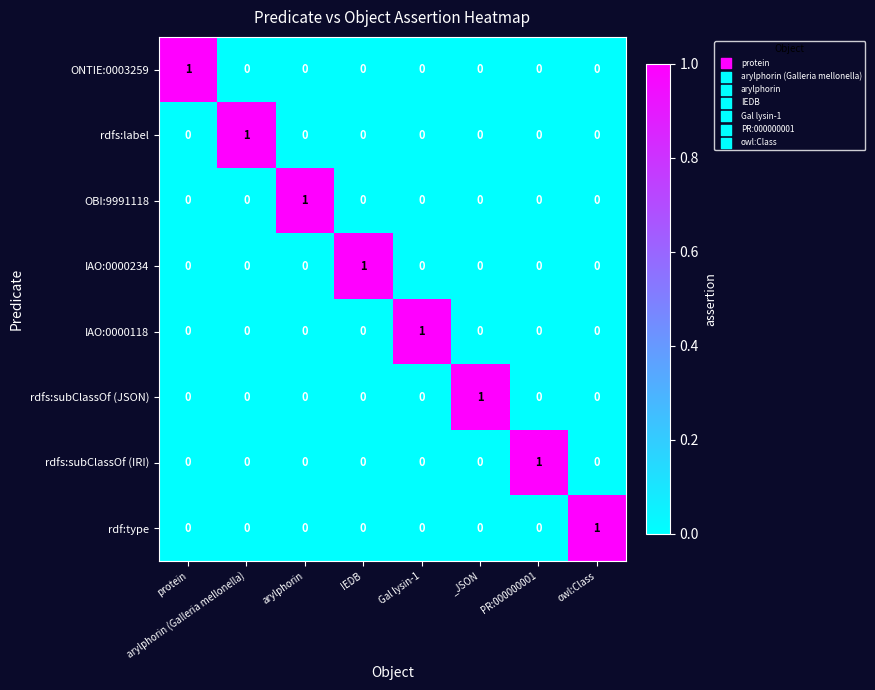

At how many categories does at least one series exceed 0?

8